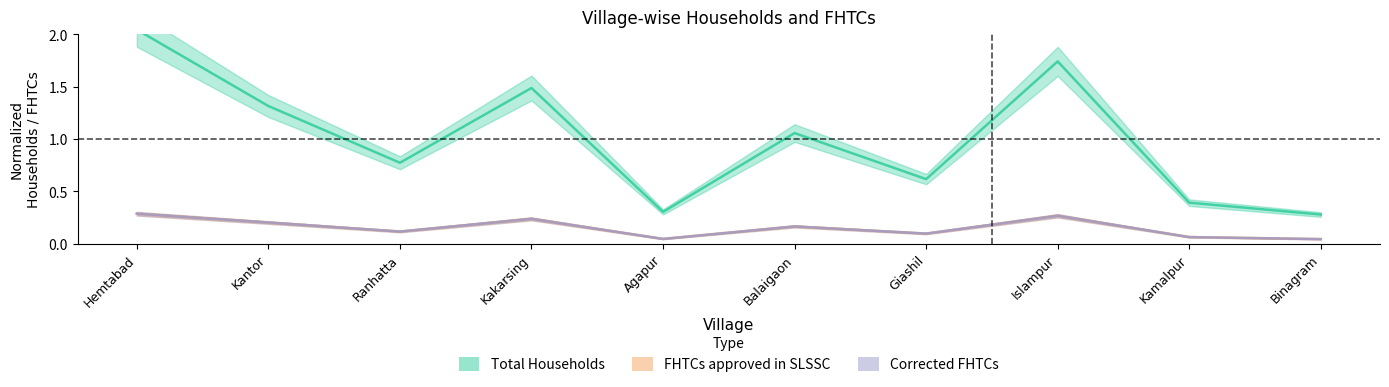

List the series in order of their peak value, highest first.

Total Households, FHTCs approved in SLSSC, Corrected FHTCs